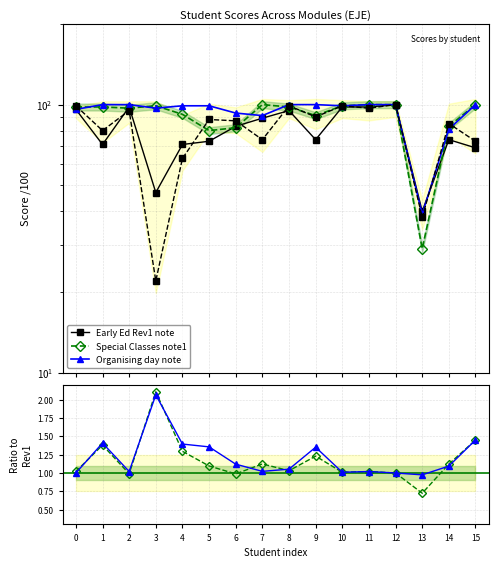

Which series changed the most between 2 and 7?

Early Ed Rev1 note